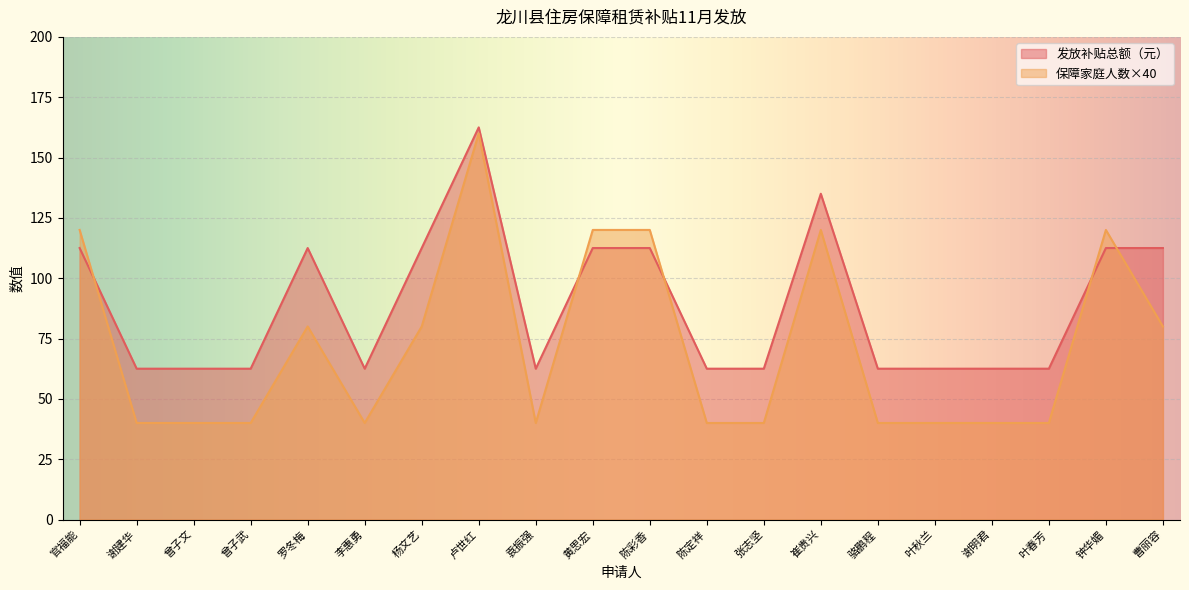

List the series in order of their overall mean, highest first.

发放补贴总额（元）, 保障家庭人数×40